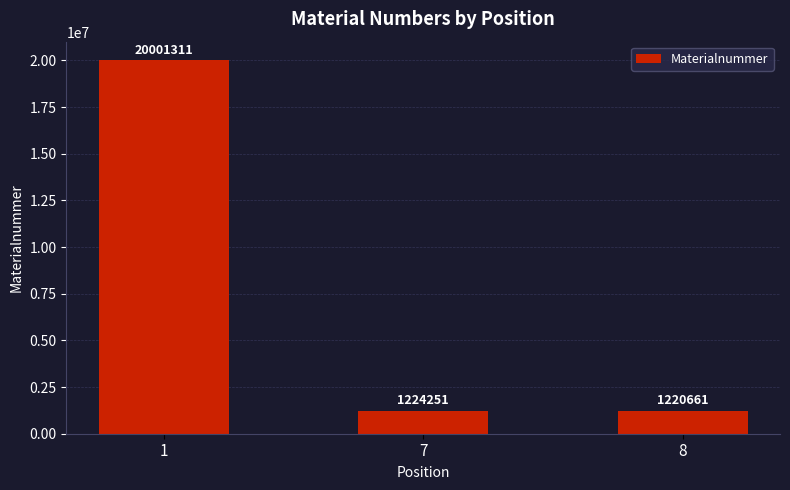

Which label corresponds to the smallest value in the chart?

8